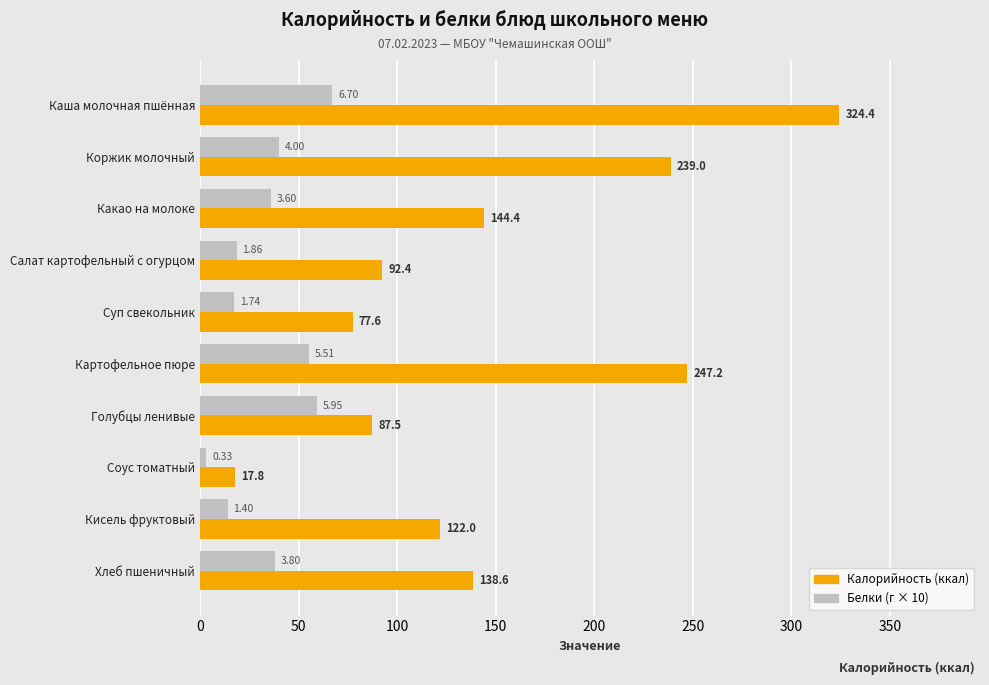

At which category is the sum across all series the highest?

Каша молочная пшённая